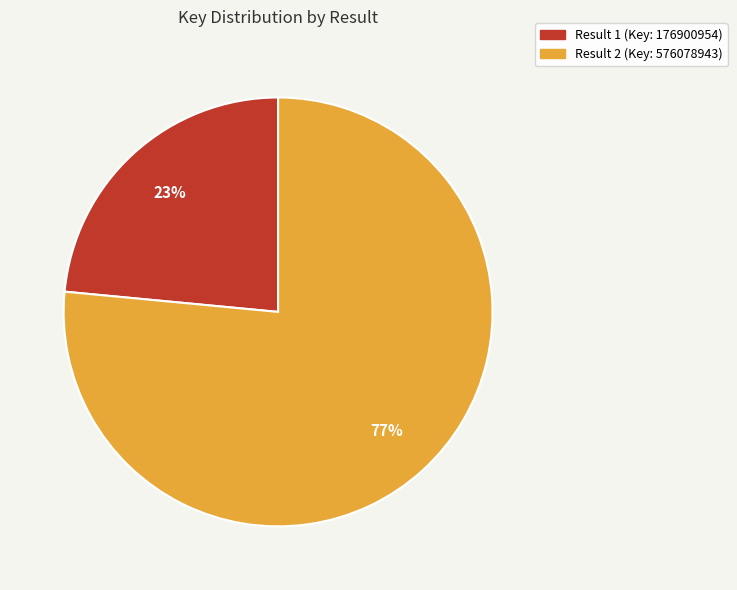

To the nearest percent, what is the average slice percentage?

50%